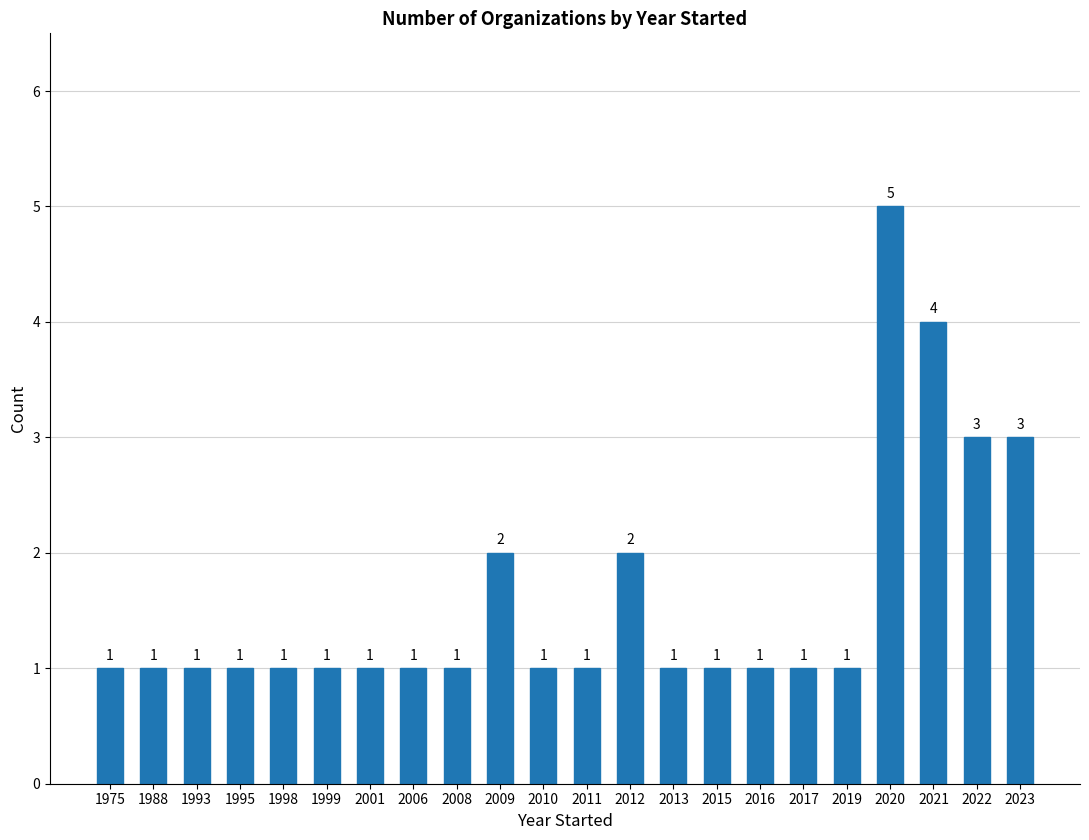

Count the number of categories in the chart.

22